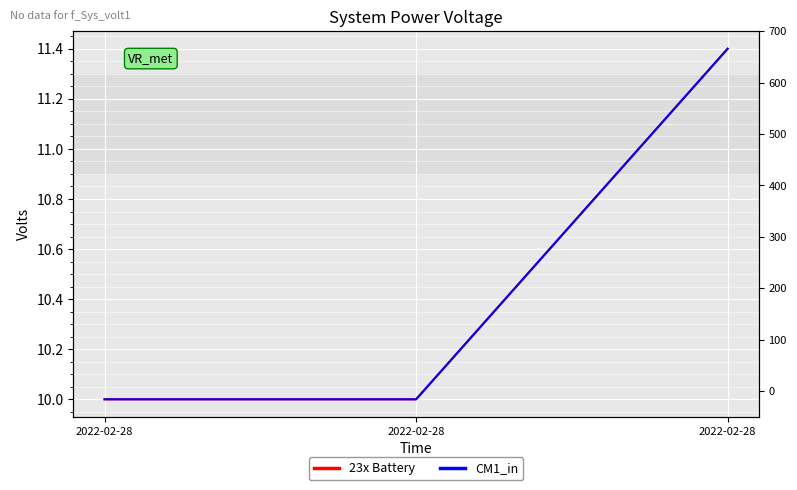

Between 2022-02-28 and 2022-02-28, which series saw the biggest shift?

23x Battery